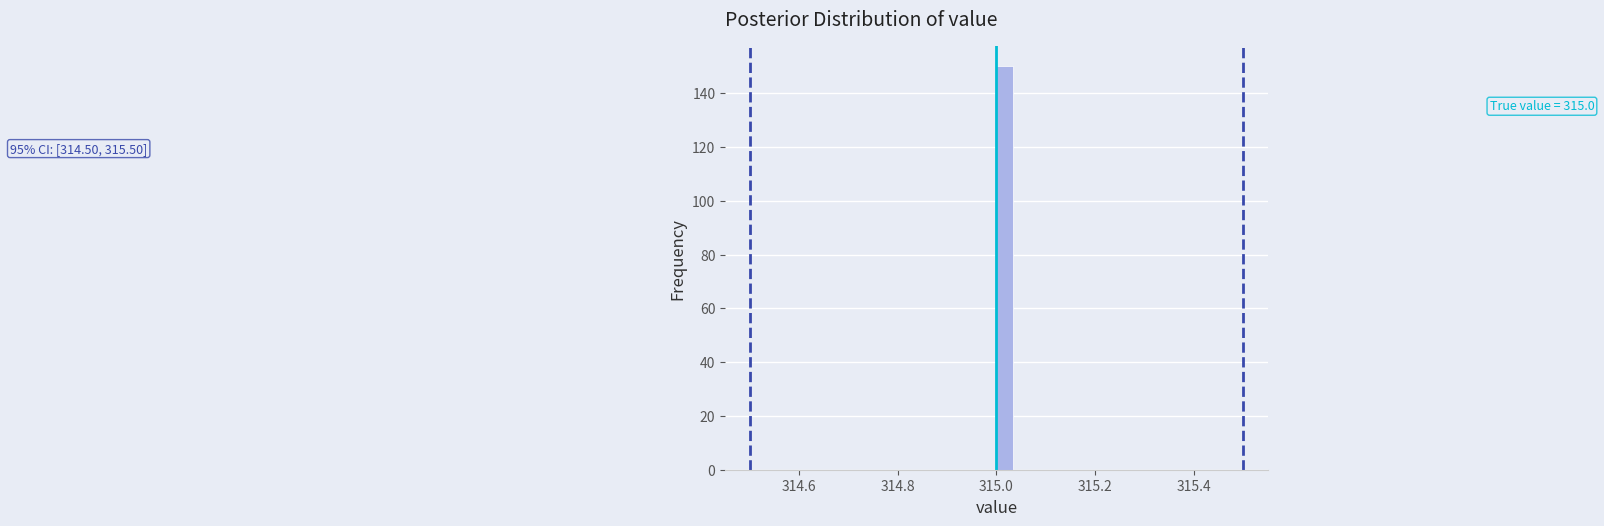

Around what value on the x-axis is the tallest bar? Give the approximate position of its centre, as read against the axis.

315.02